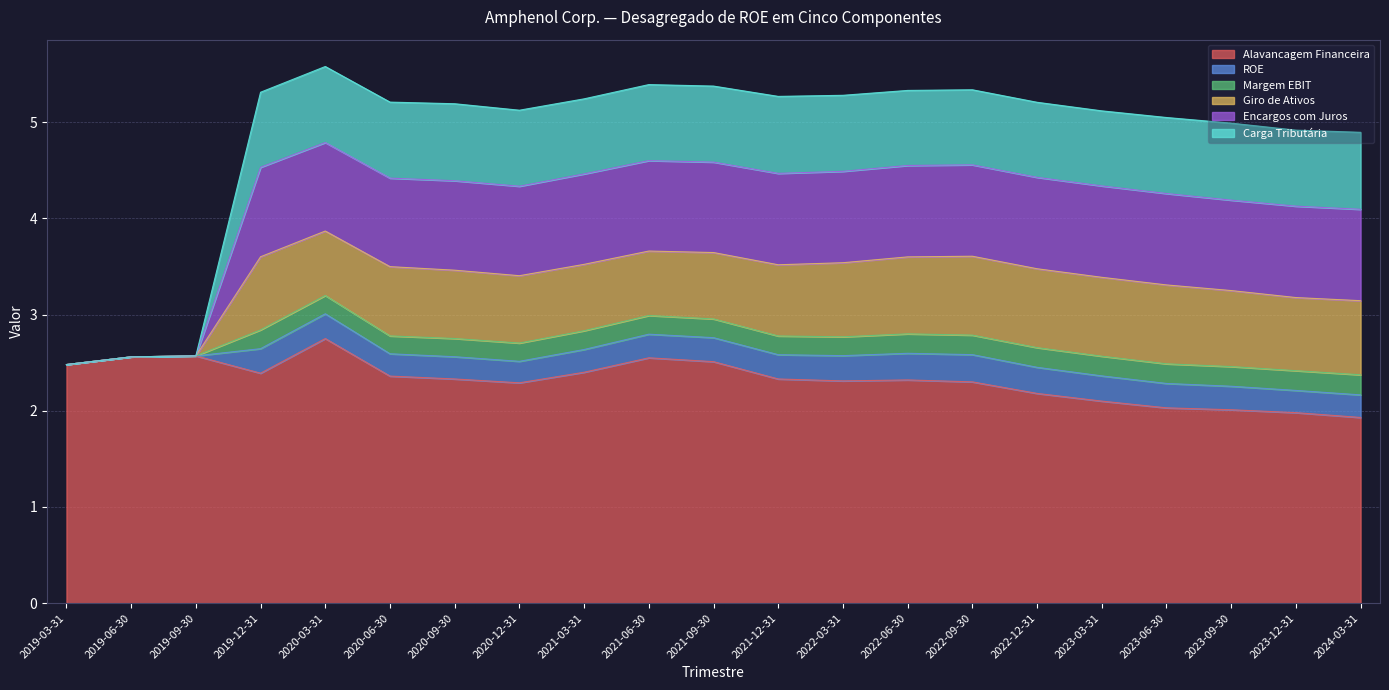

What is the greatest value displayed?

2.8